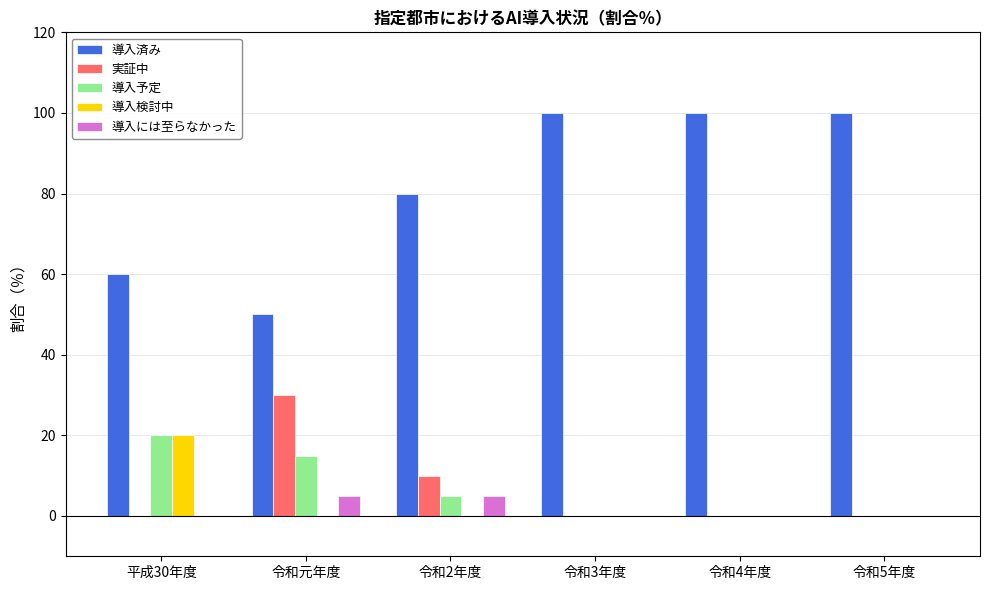

What is the average value of the 導入予定 series?

7